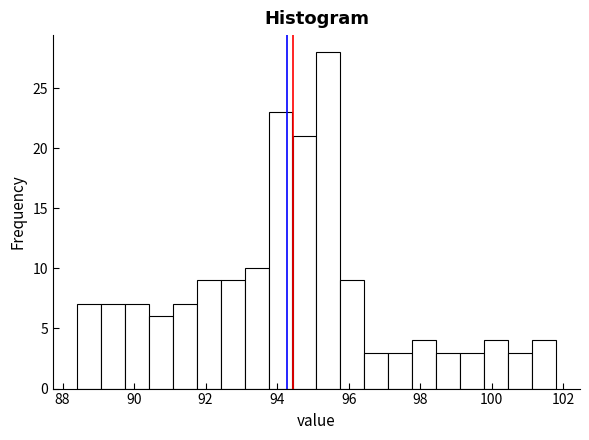

Read against the x-axis, roughly where is the centre of the tallest bar?

95.4